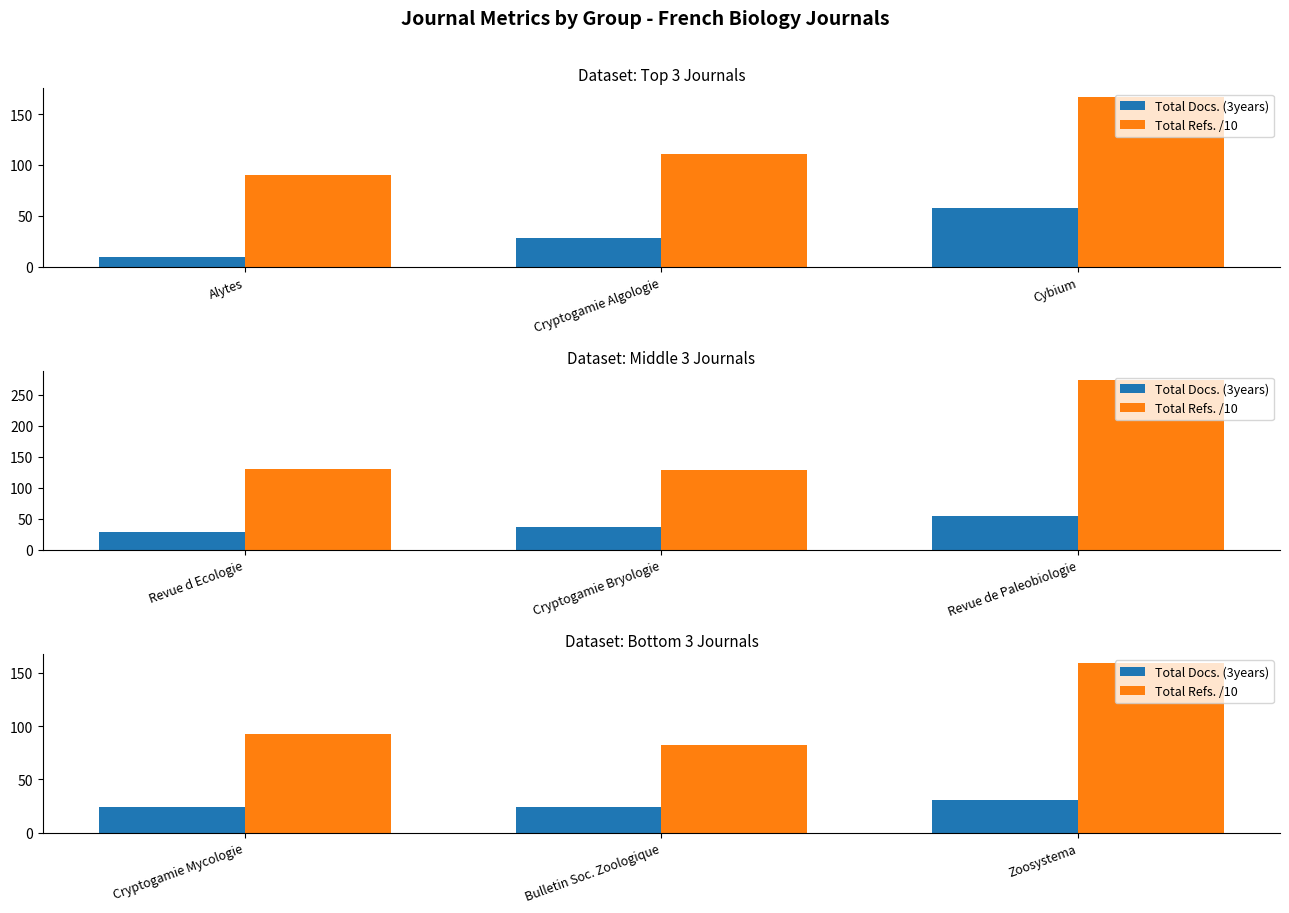

What is the label of the 2nd bar from the right?

Bulletin Soc. Zoologique